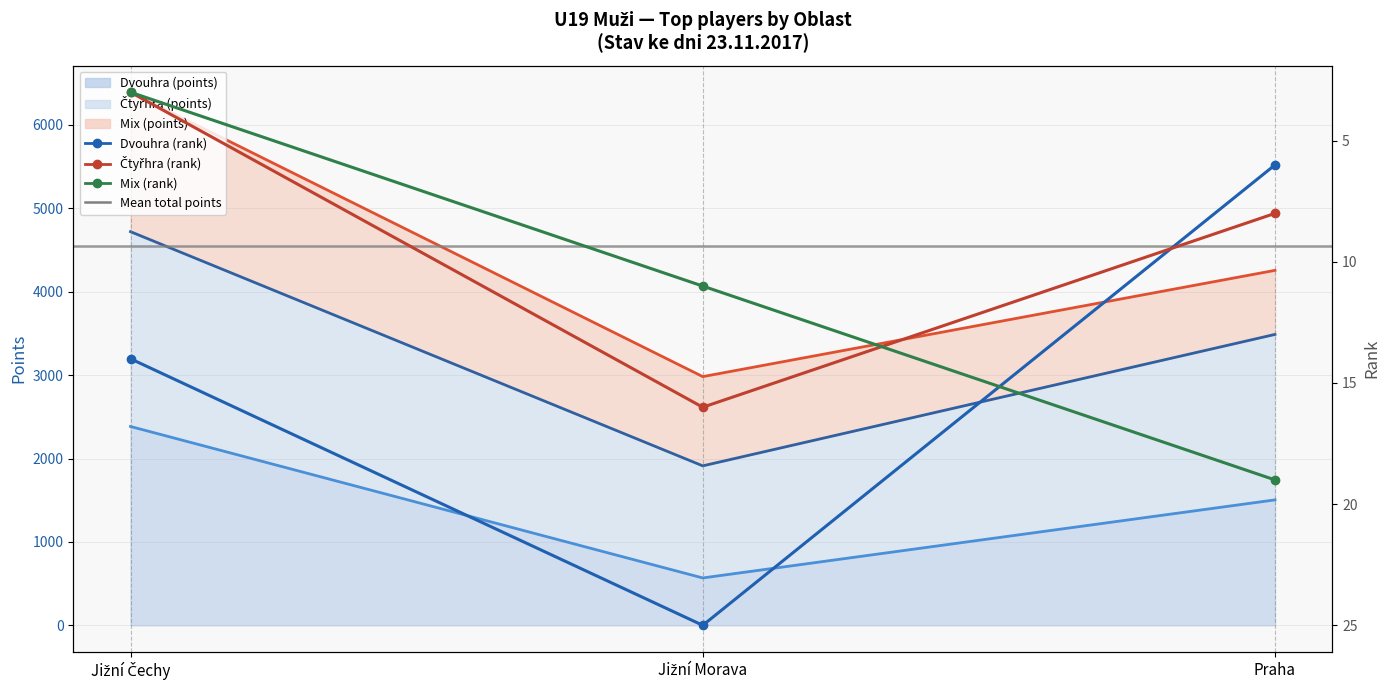

What is the minimum value shown in the chart?

3